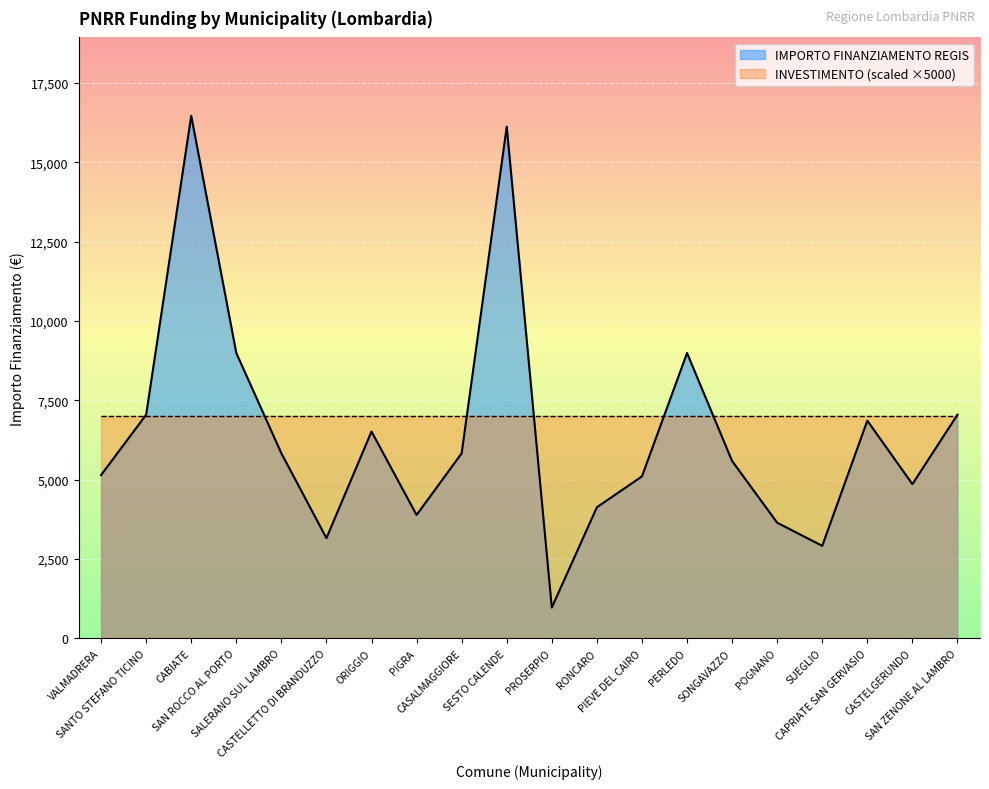

At which label is the value closest to 8718?

SAN ROCCO AL PORTO